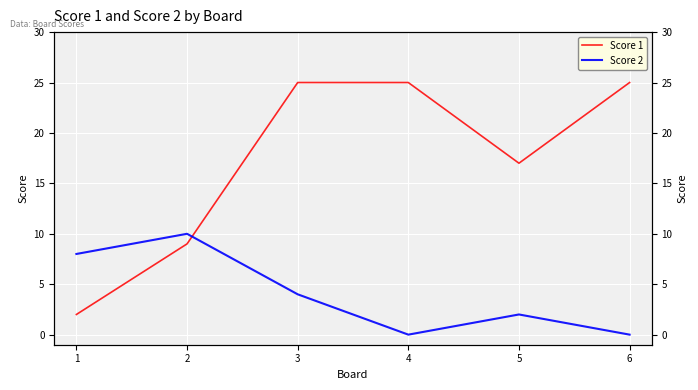

Which category has the highest value in the Score 2 series?

2